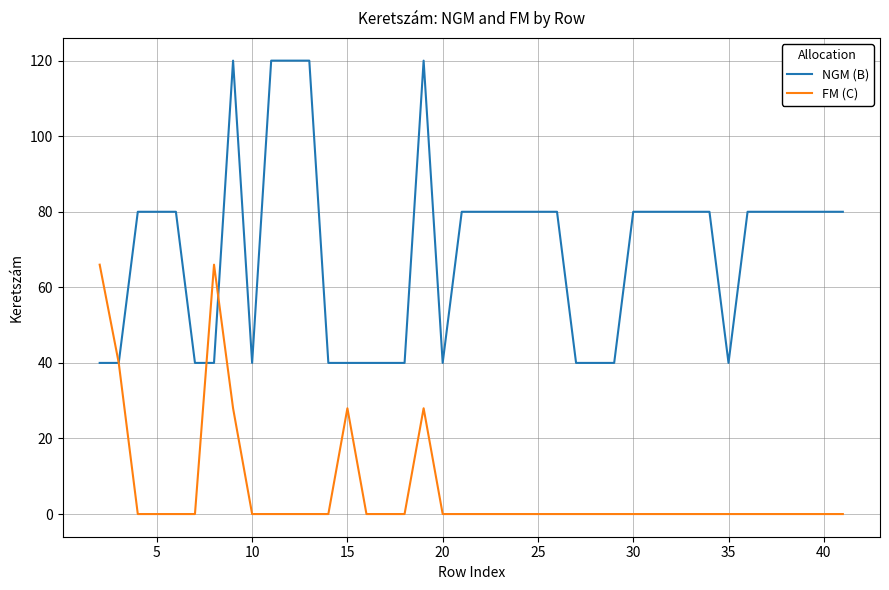

Reading left to right, list all the values displayed in this chart.

NGM (B): 40	40	80	80	80	40	40	120	40	120	120	120	40	40	40	40	40	120	40	80	80	80	80	80	80	40	40	40	80	80	80	80	80	40	80	80	80	80	80	80
FM (C): 66	40	0	0	0	0	66	28	0	0	0	0	0	28	0	0	0	28	0	0	0	0	0	0	0	0	0	0	0	0	0	0	0	0	0	0	0	0	0	0